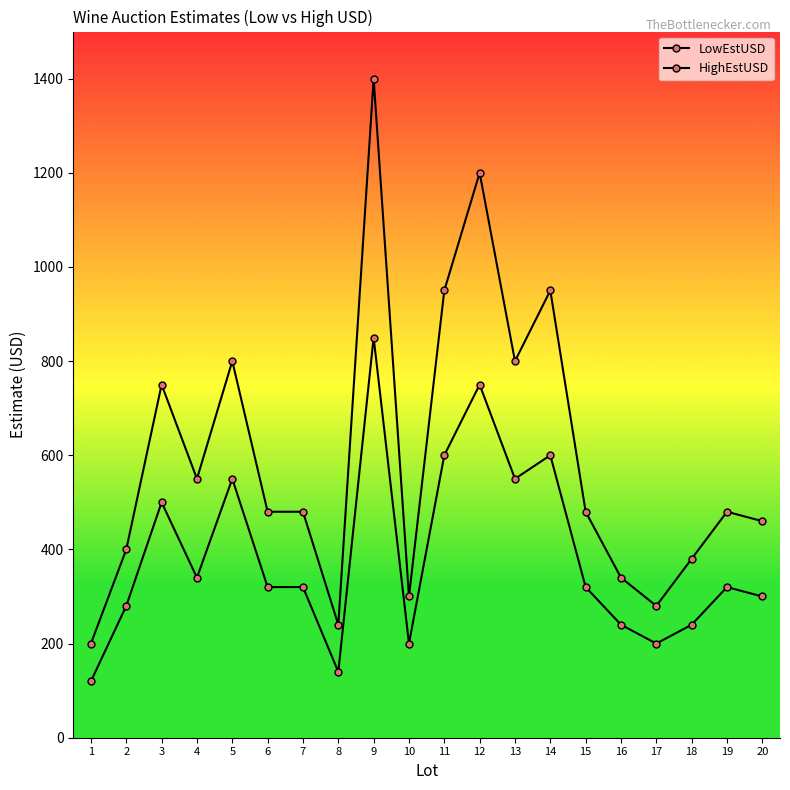

How many categories are shown in the chart?

20